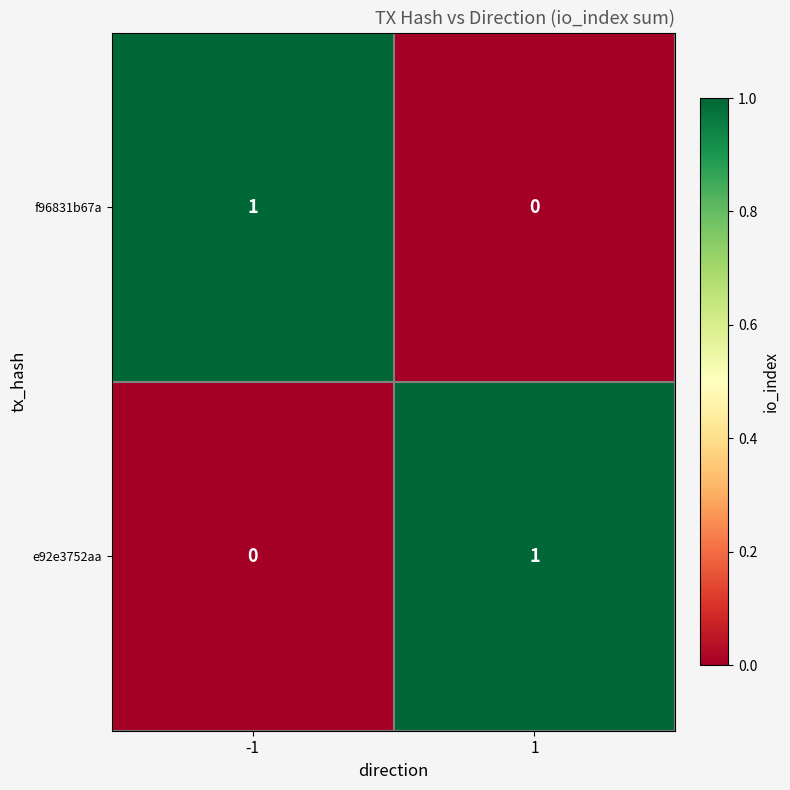

List the labels in order of f96831b67a value, smallest first.

1, -1